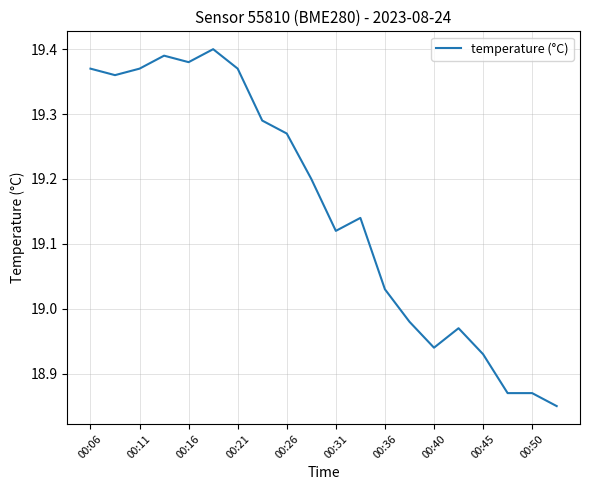

Is this an area chart (filled region under the line)?

No